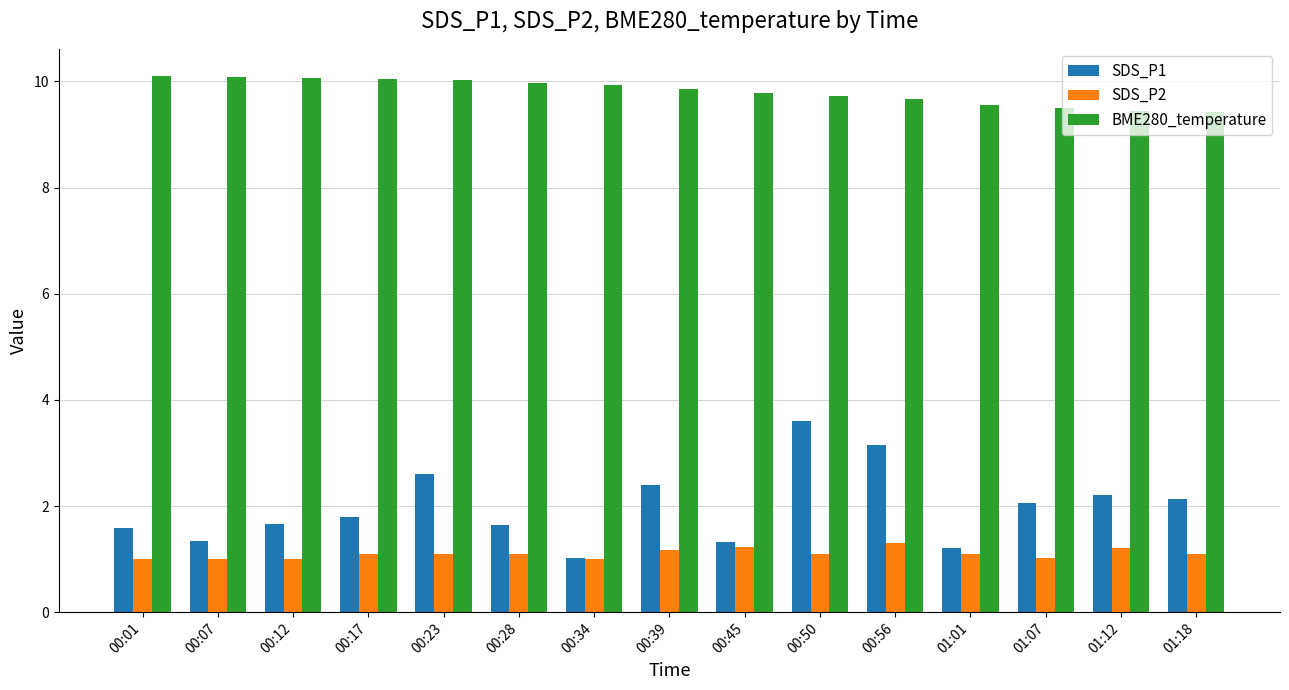

What is the label of the 10th bar from the right?

00:28